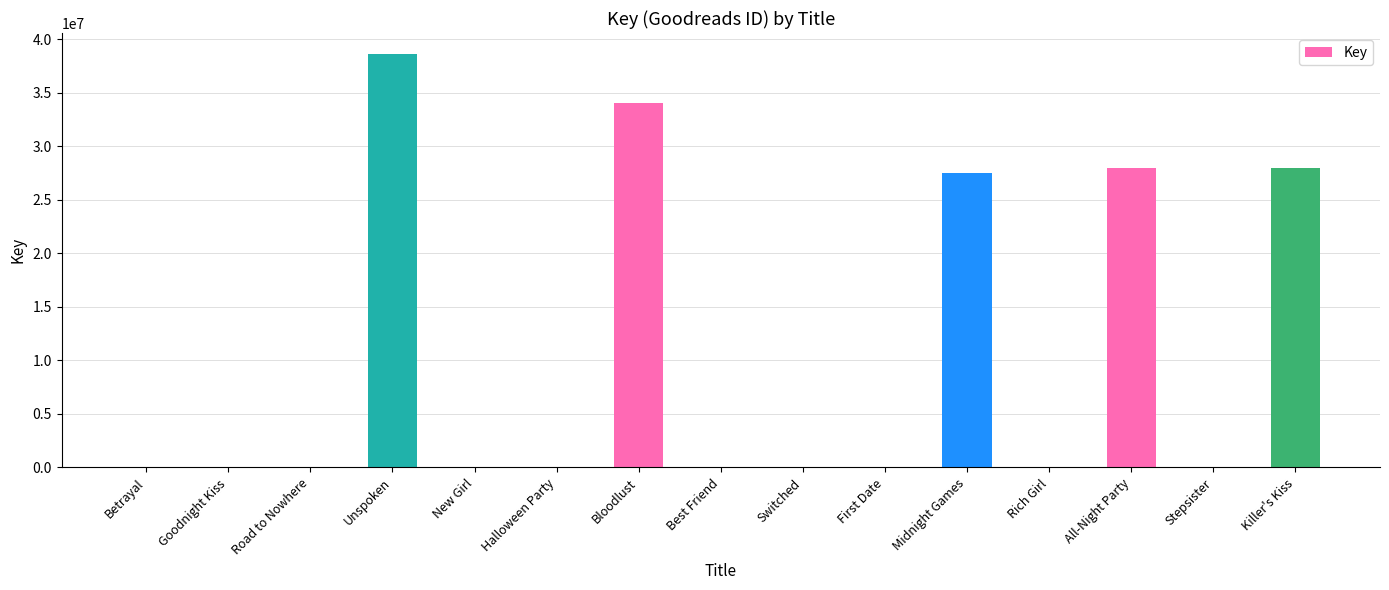

The value at Midnight Games is 27507225. True or false?

True